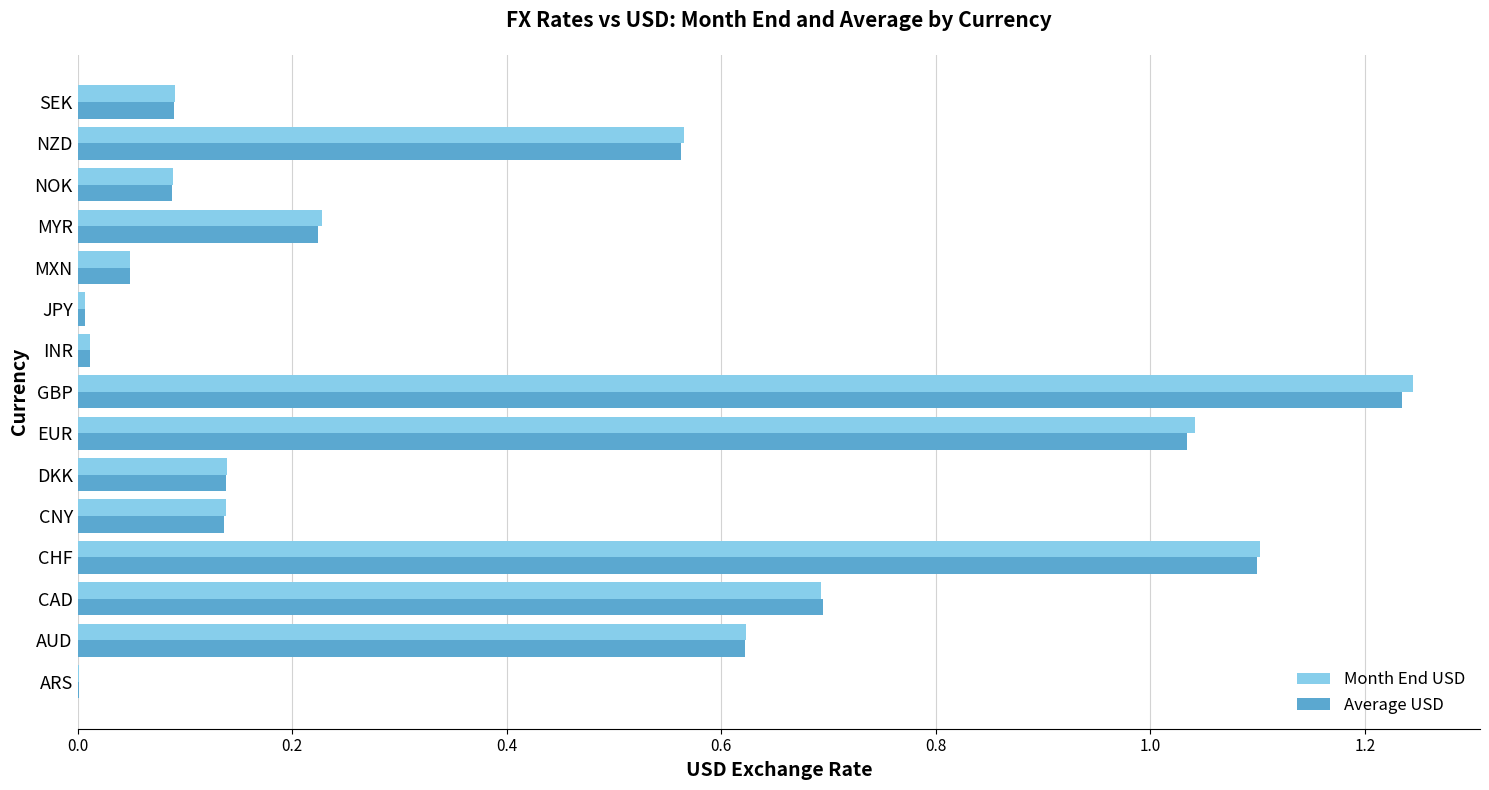

What is the average value of the Month End USD series?

0.4